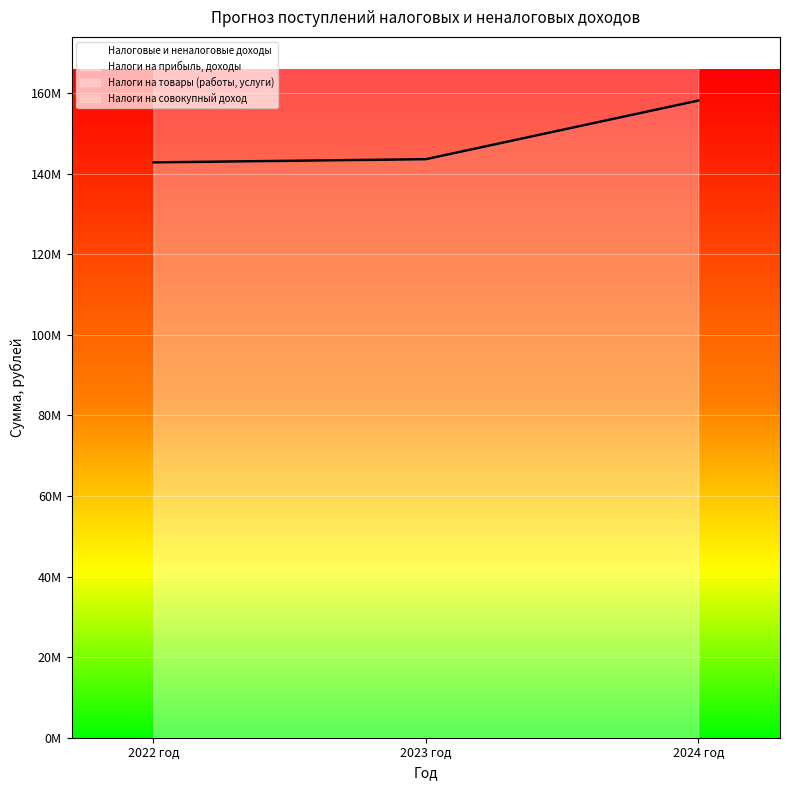

What is the maximum value for Налоги на прибыль, доходы?

304741360.9